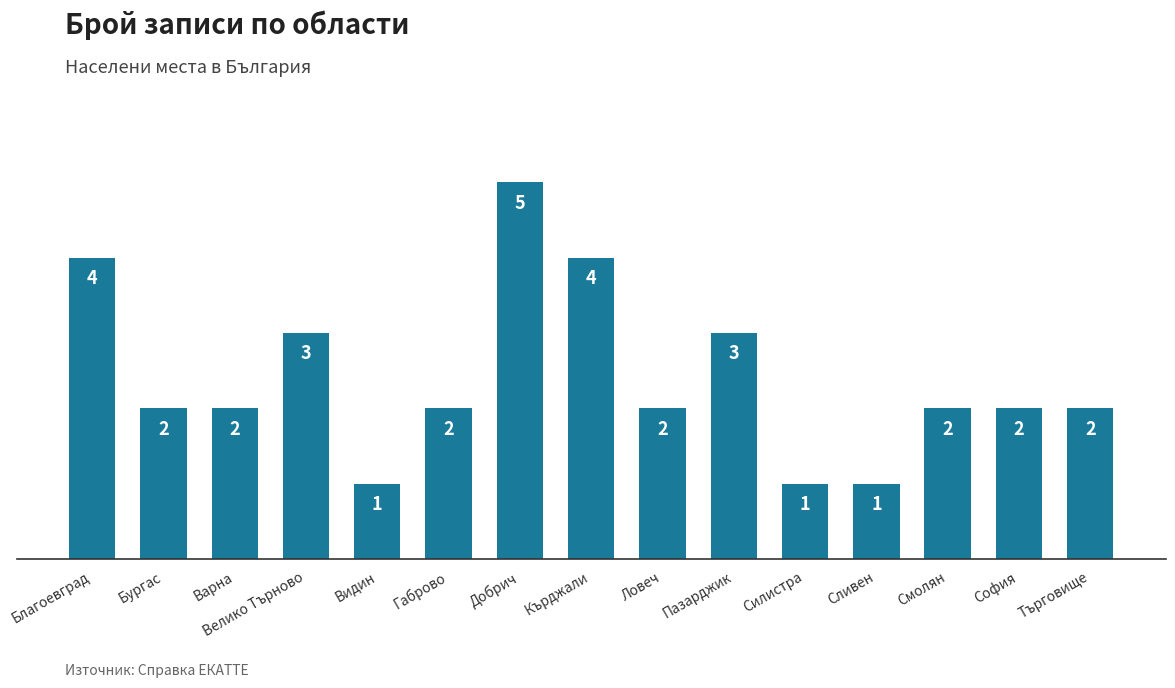

What is the greatest value displayed?

5